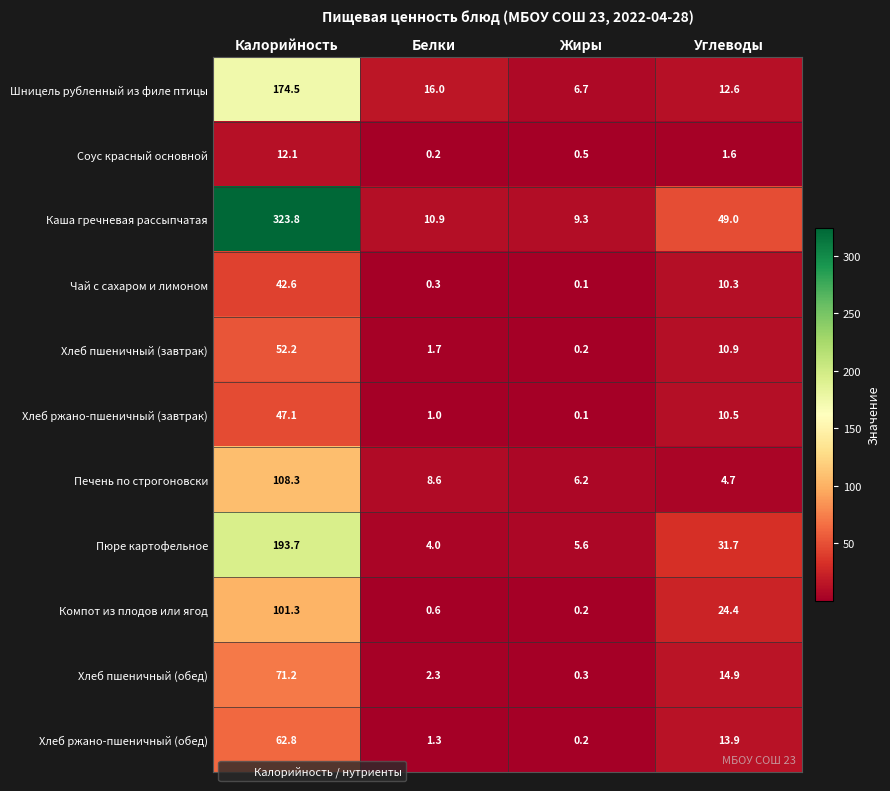

What is the total value across all series at Жиры?

29.4